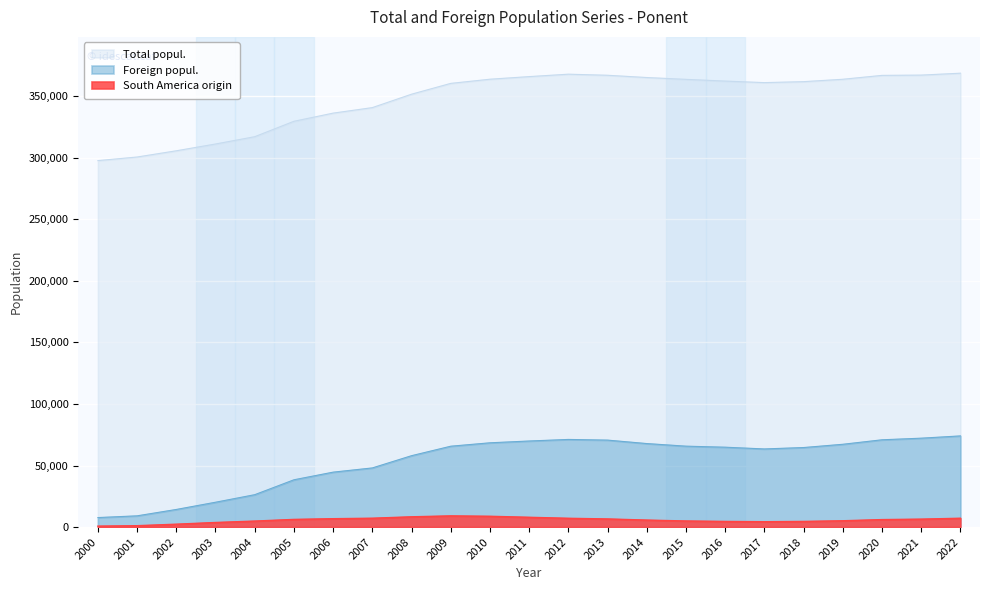

How many series are shown in this chart?

3